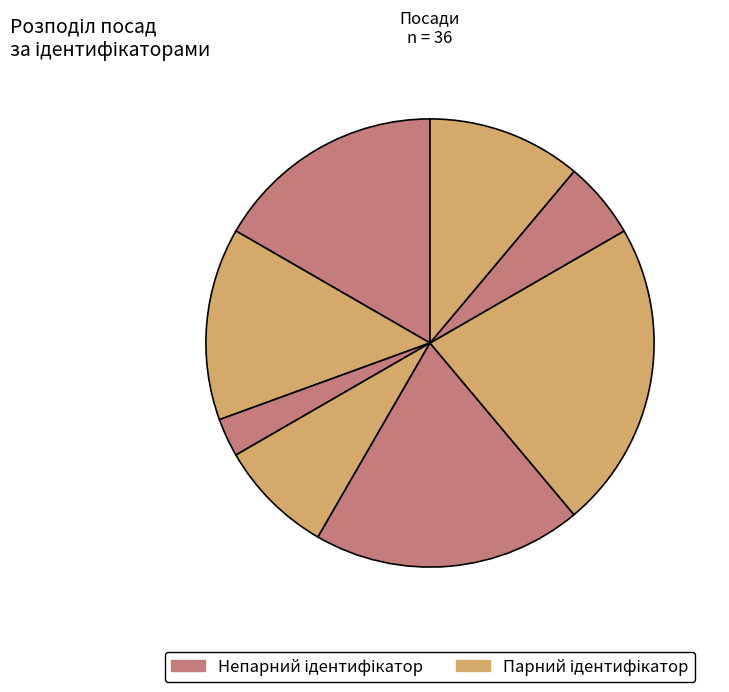

How many segments does this pie chart have?

8